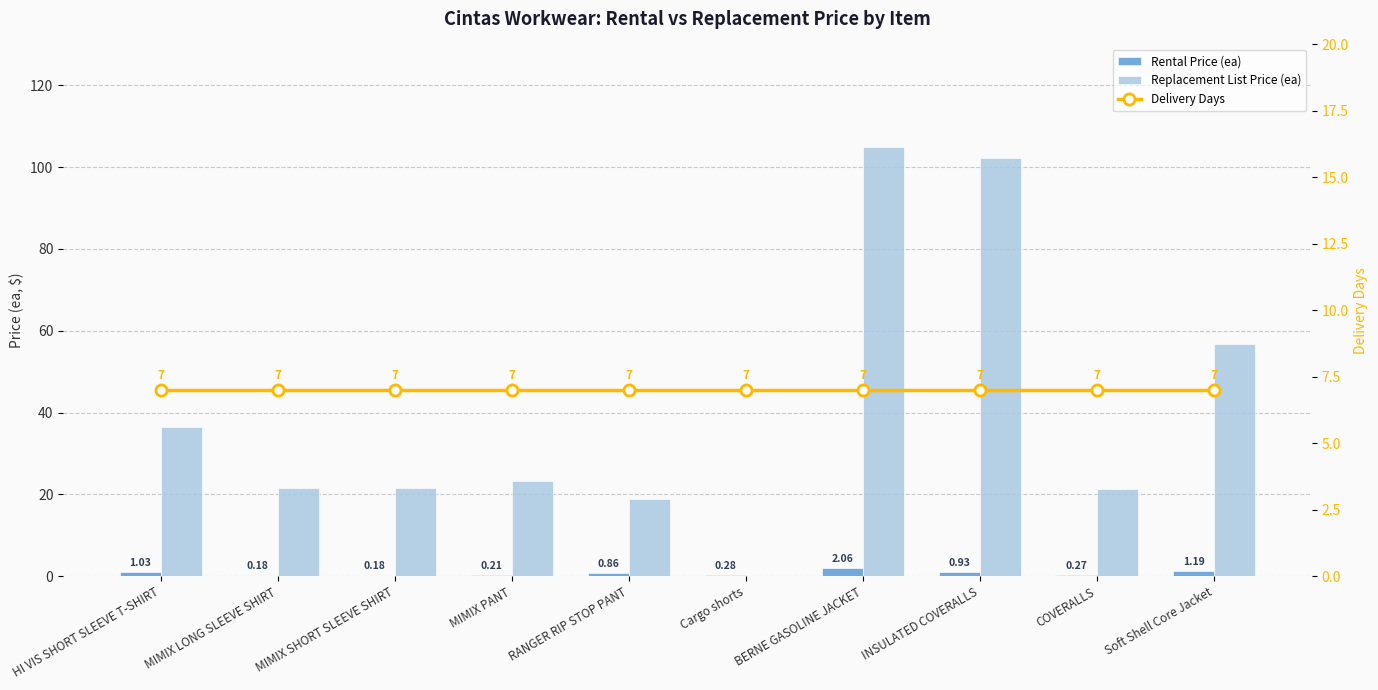

What is the difference between the Replacement List Price (ea) values at BERNE GASOLINE JACKET and Soft Shell Core Jacket?

48.2